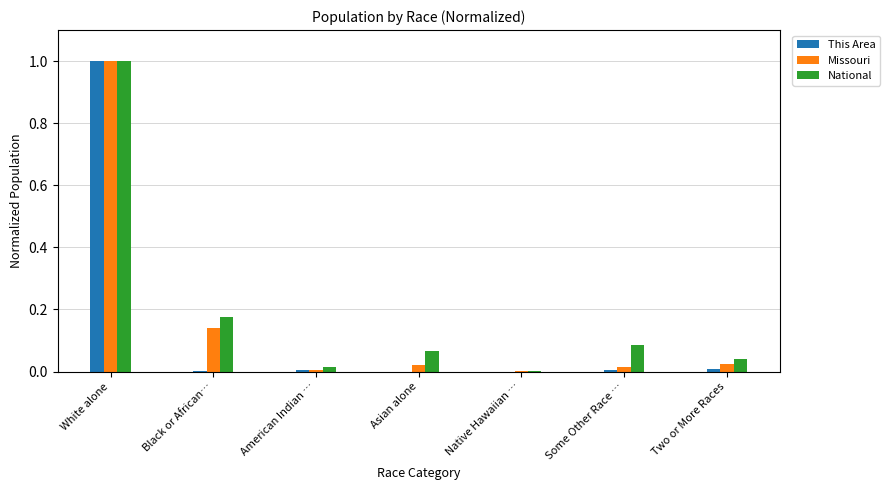

Which series changed the most between Black or African… and Some Other Race …?

Missouri